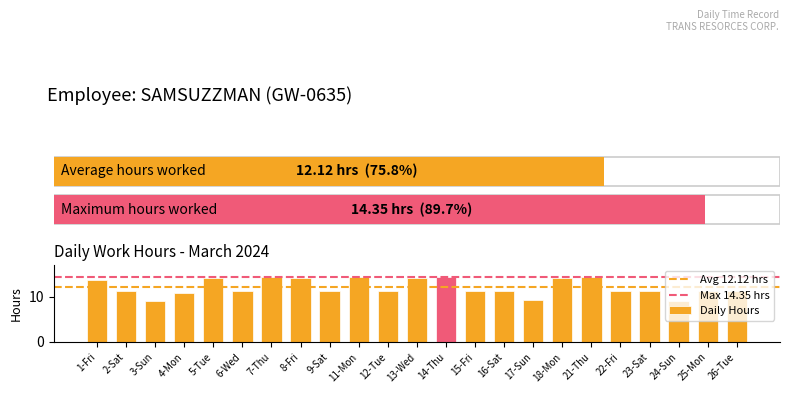

What is the sum of all values?

278.9